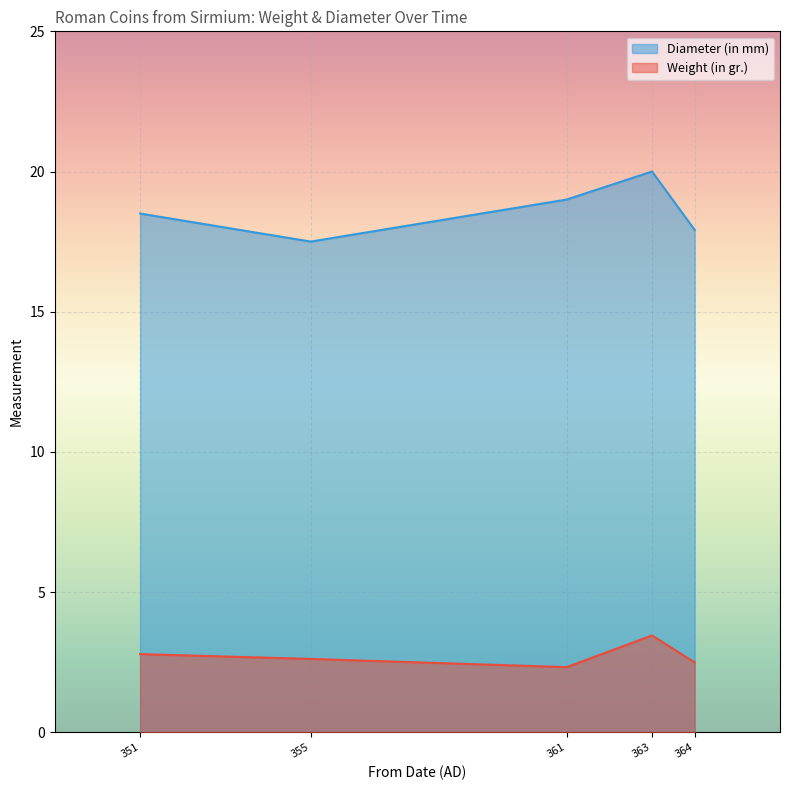

True or false: Diameter (in mm) and Weight (in gr.) cross at least once.

False